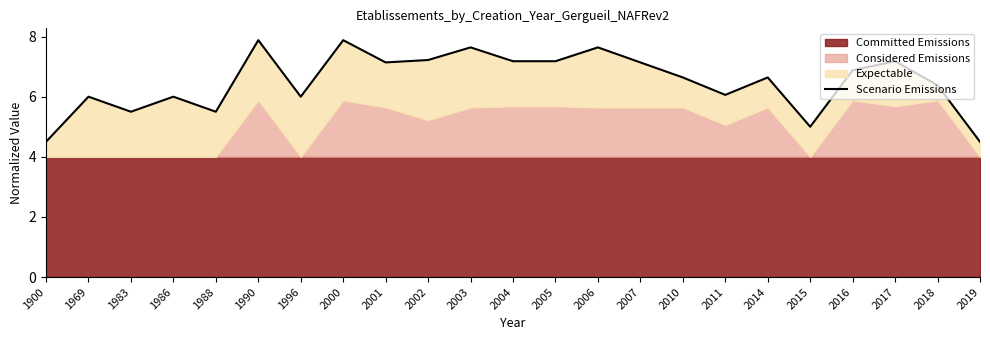

True or false: the data has more than 2 interior local peaks.

True